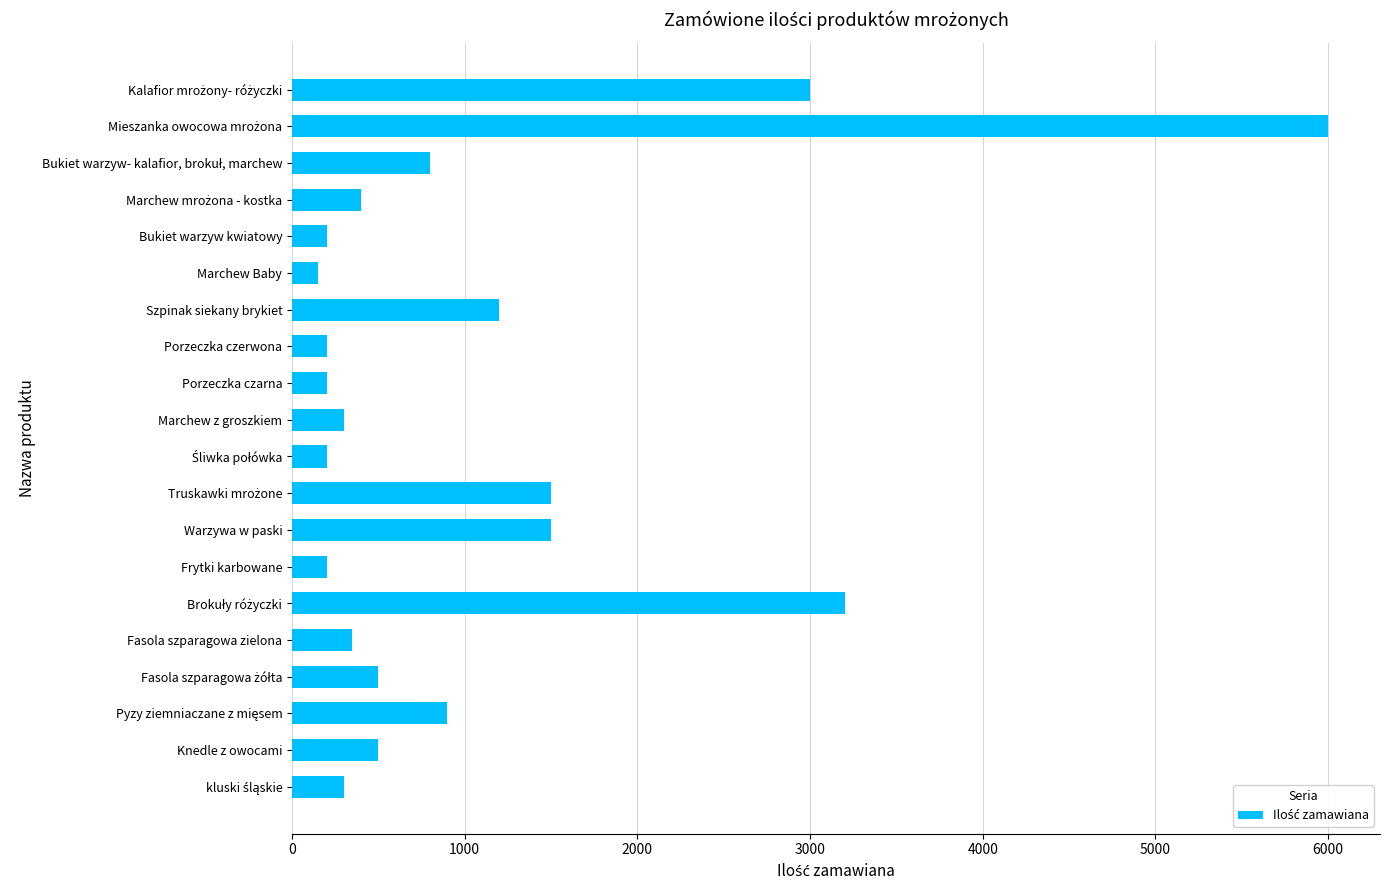

Between Marchew Baby and Marchew z groszkiem, which is larger?

Marchew z groszkiem